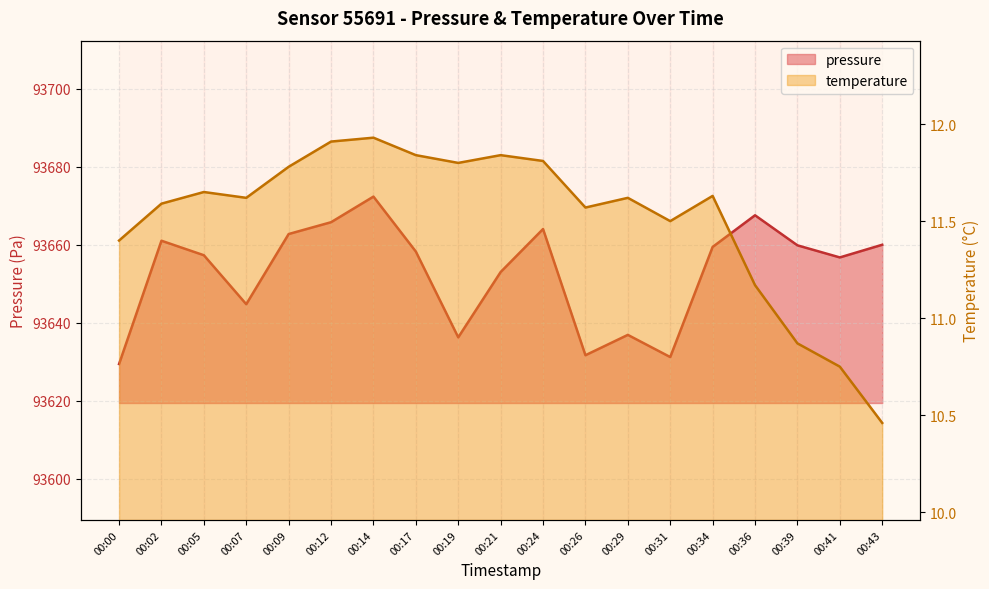

True or false: temperature has more than 1 interior local peaks.

True